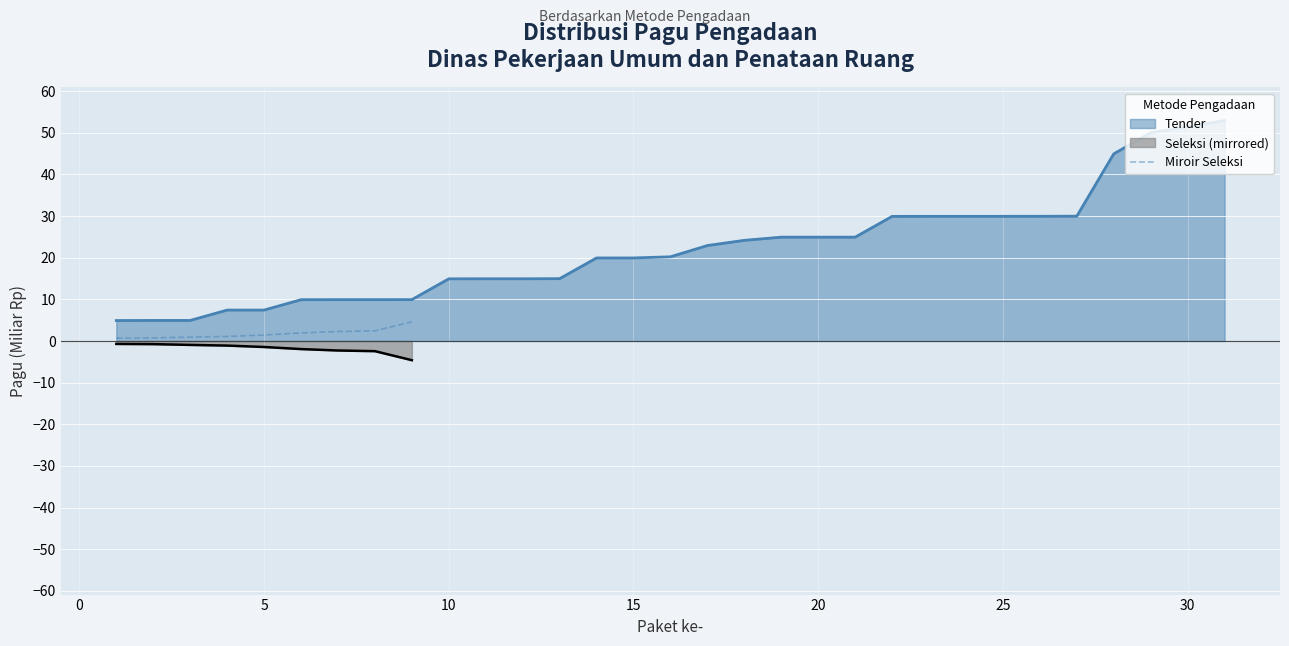

What is the minimum value for Seleksi (mirrored)?

-4.6